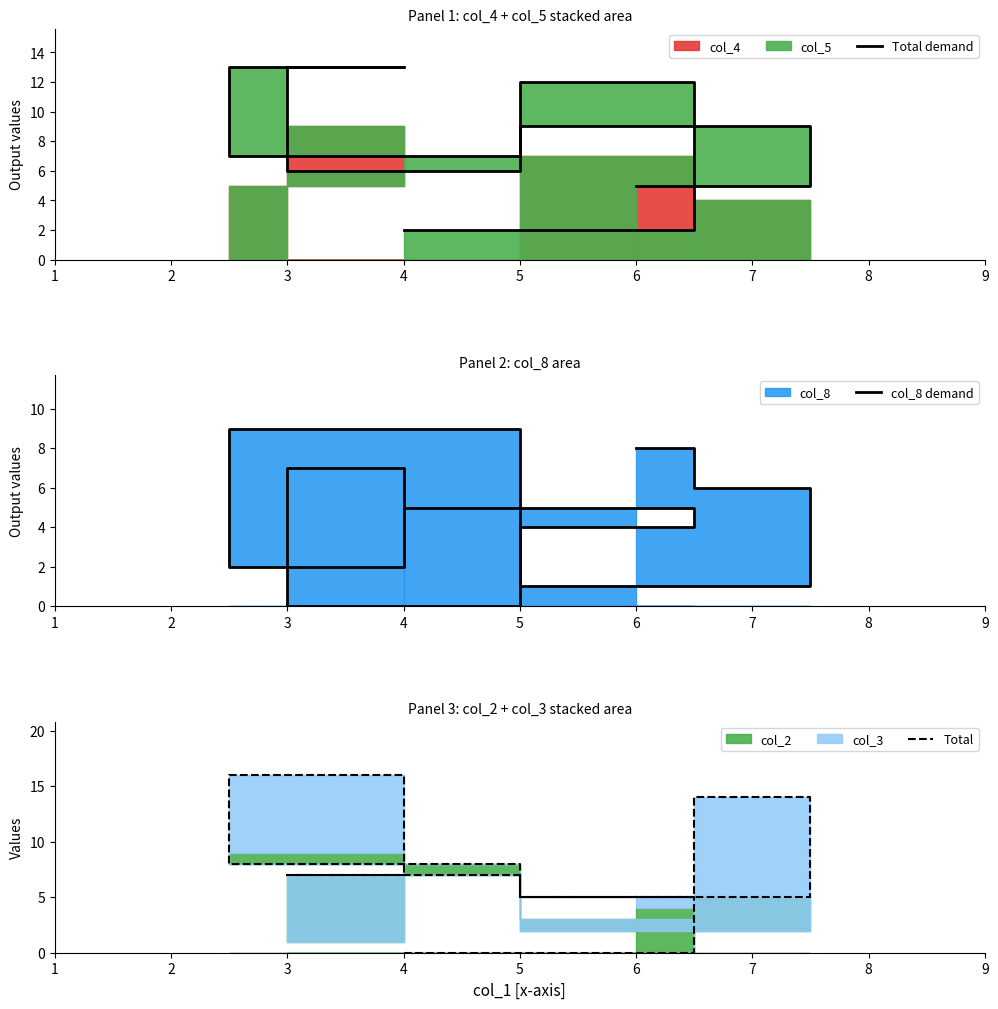

At which category is the sum across all series the highest?

3